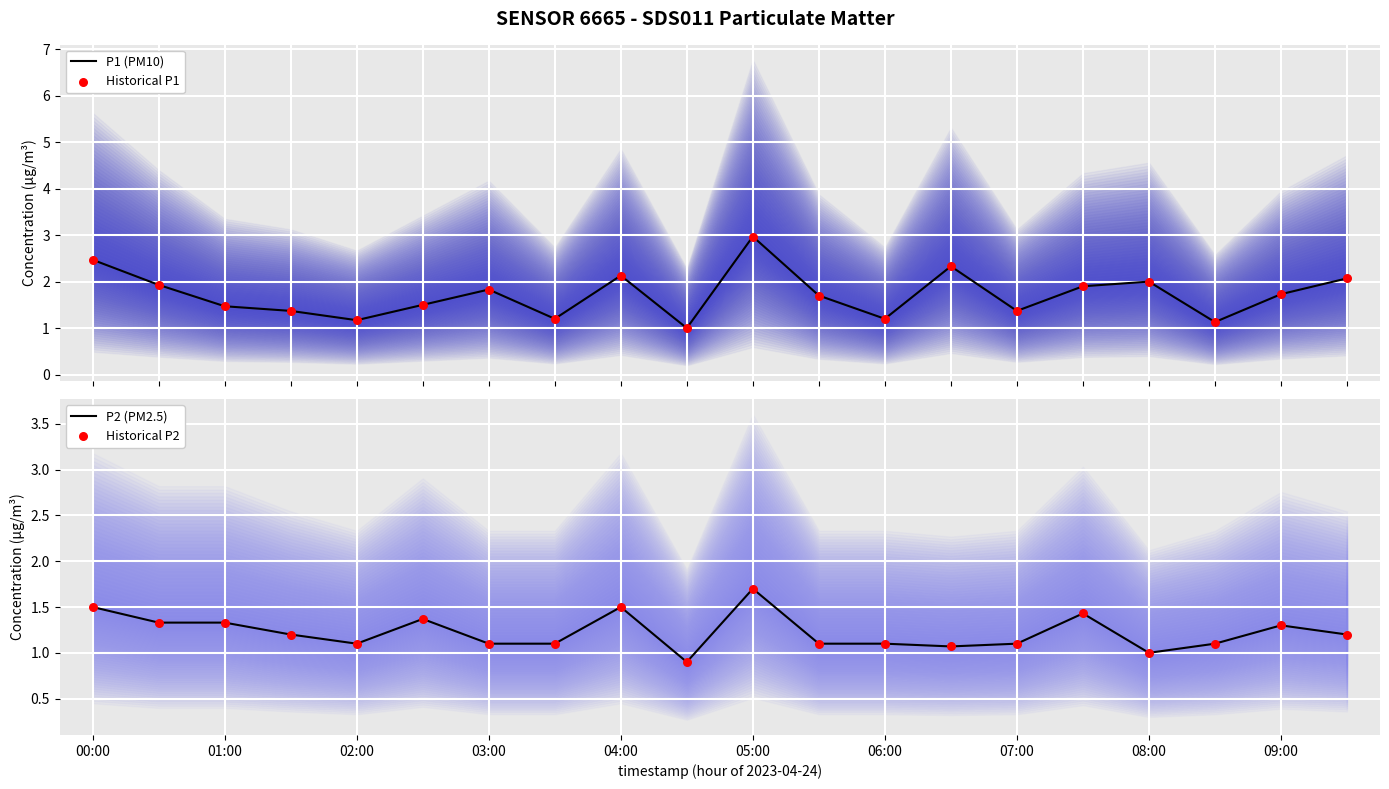

Which series has the largest total across all categories?

P1 (PM10)